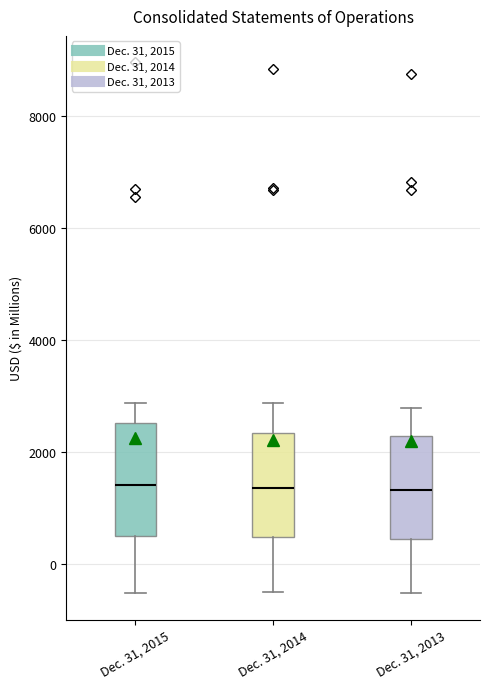

Where does the lower whisker of the box for Dec. 31, 2014 end on the y-axis? The values are not printed on the chart, so give them approximately, as read against the axis.

-600